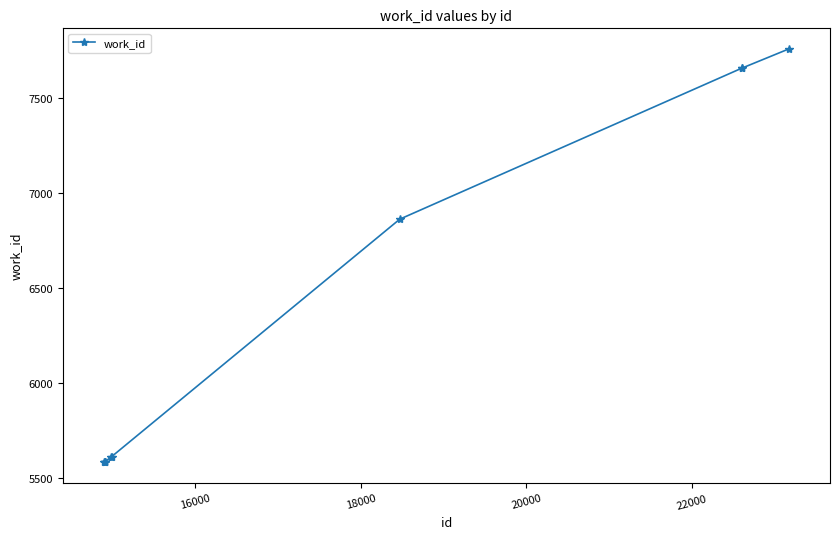

What is the sum of all values?

63498